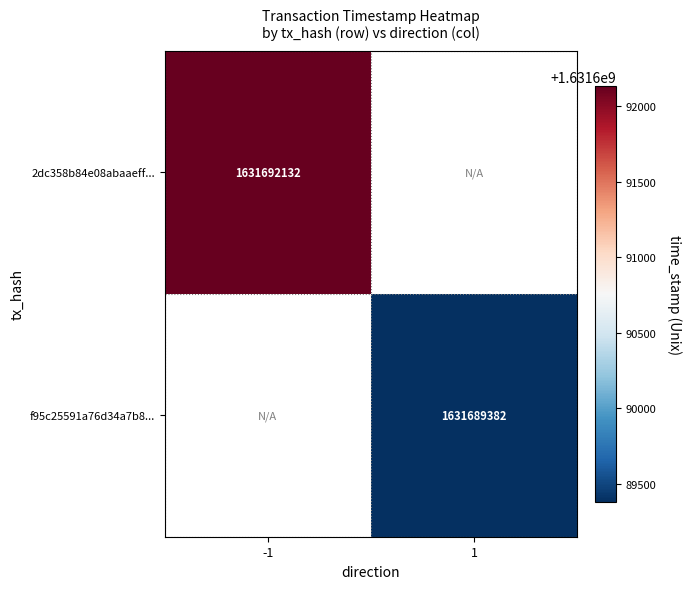

What is the greatest value displayed?

1631692132.0